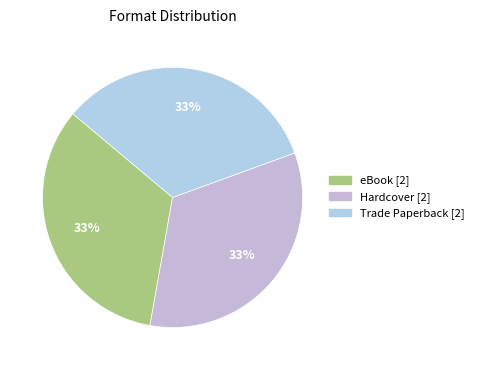

Count the number of slices in the pie.

3